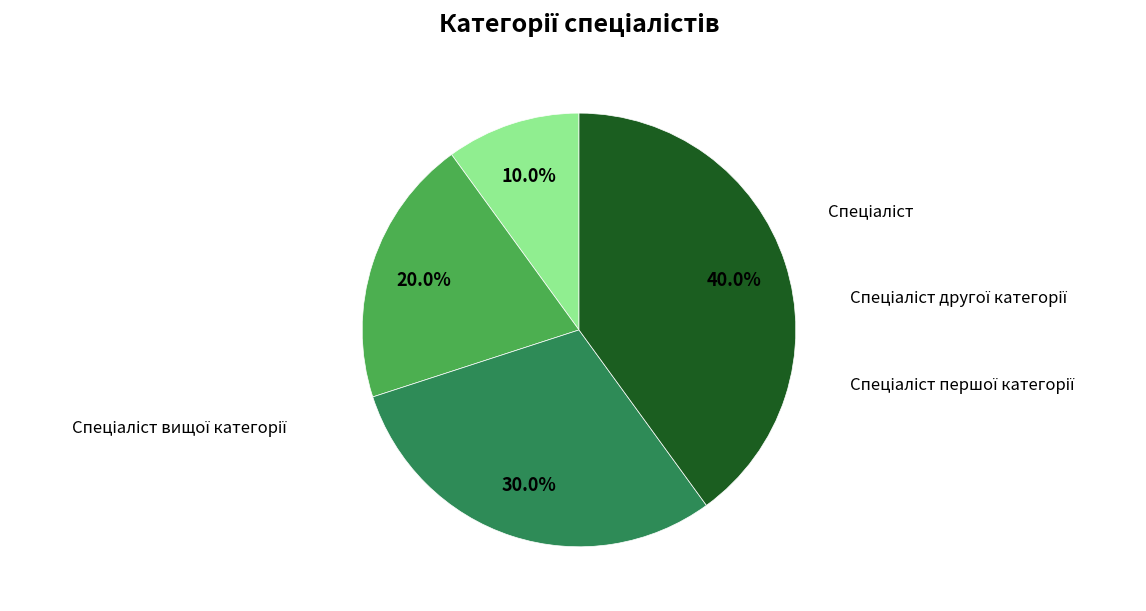

Is there any slice that represents more than half of the pie?

No